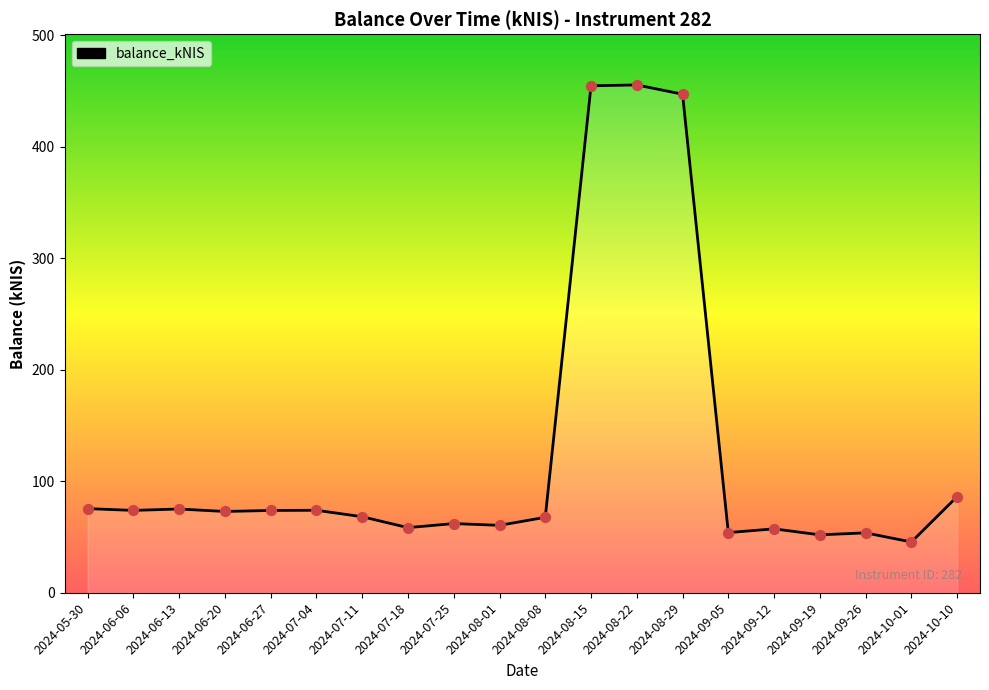

Approximately how many times larger is the value at 2024-09-05 compared to 2024-05-30?

0.7